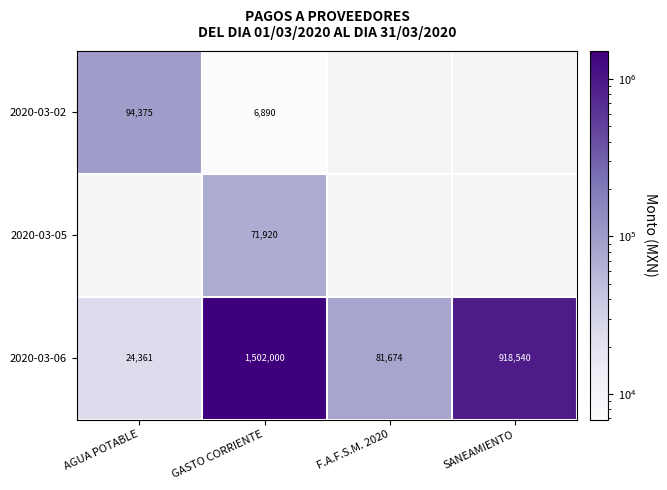

At which label does 2020-03-06 first exceed 918540?

GASTO CORRIENTE